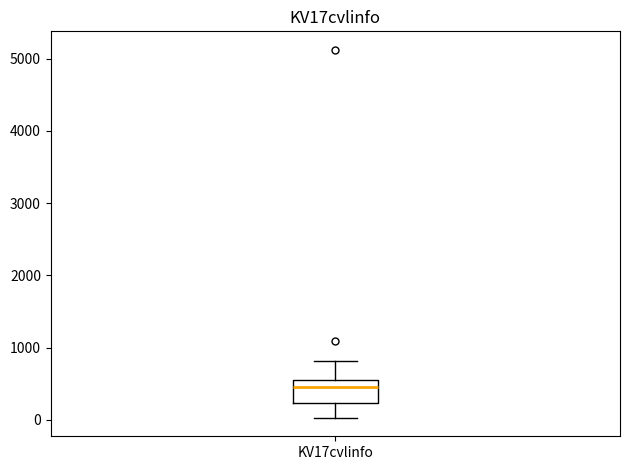

Transcribe this box plot: give where the median line is, the range the box spans, and where the two whiskers end, as read against the y-axis. The values are not printed on the chart, so give them approximately, as read against the axis.

median 400, box 200 to 600, whiskers 0 to 800